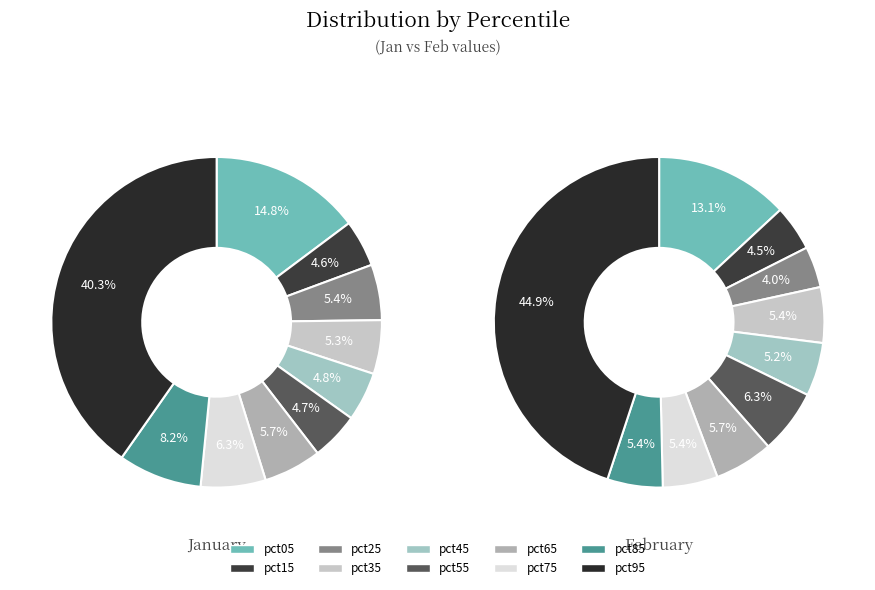

True or false: pct35 accounts for 5% of the total.

True